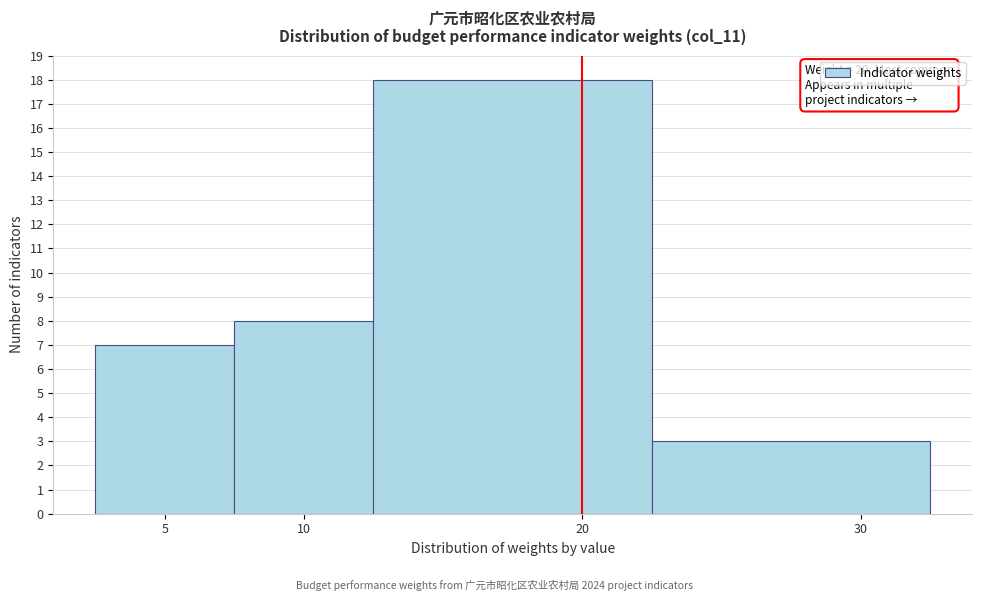

Over which range of the x-axis is the bar tallest?

12.5 to 22.5